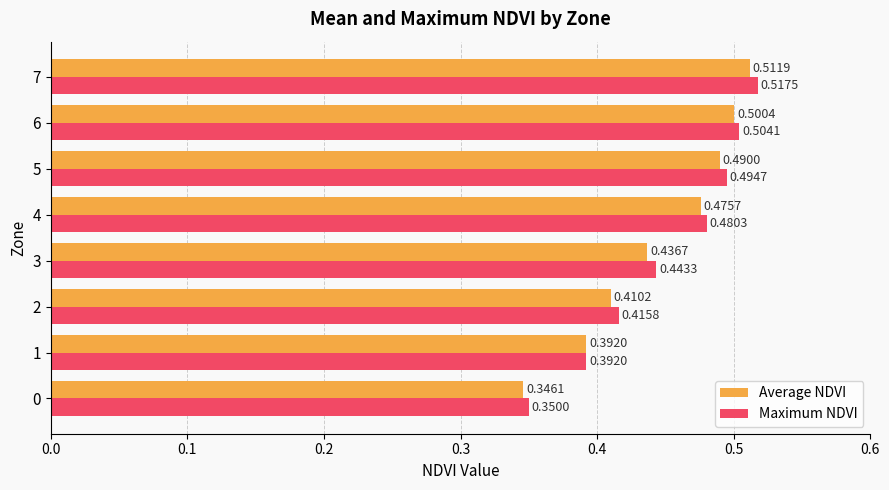

What is the sum of all Maximum NDVI values?

3.6